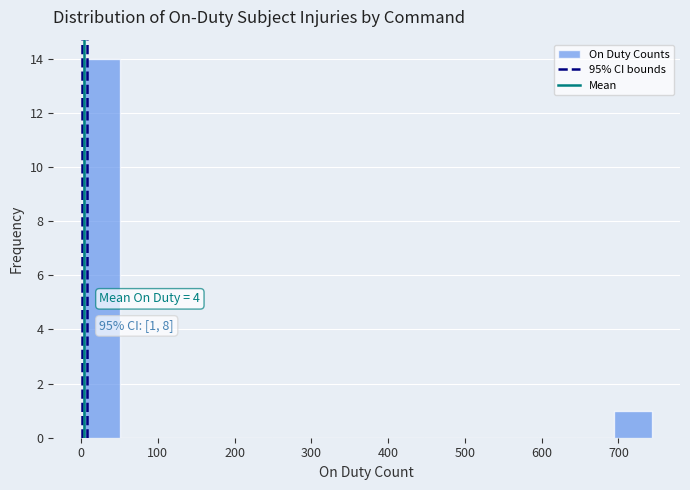

Over which range of the x-axis is the bar tallest?

0 to 50